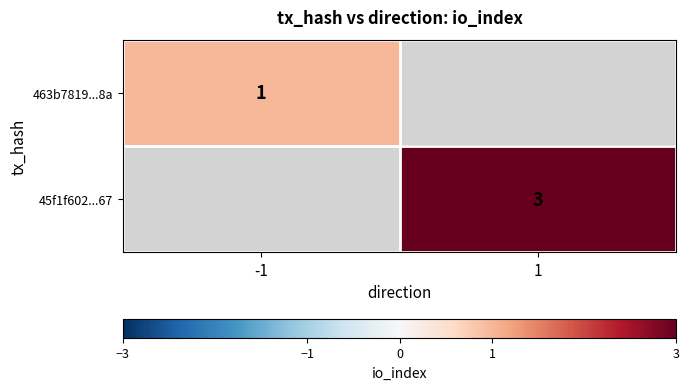

Is the value of 45f1f602...67 at 1 greater than the value of 463b7819...8a at -1?

Yes